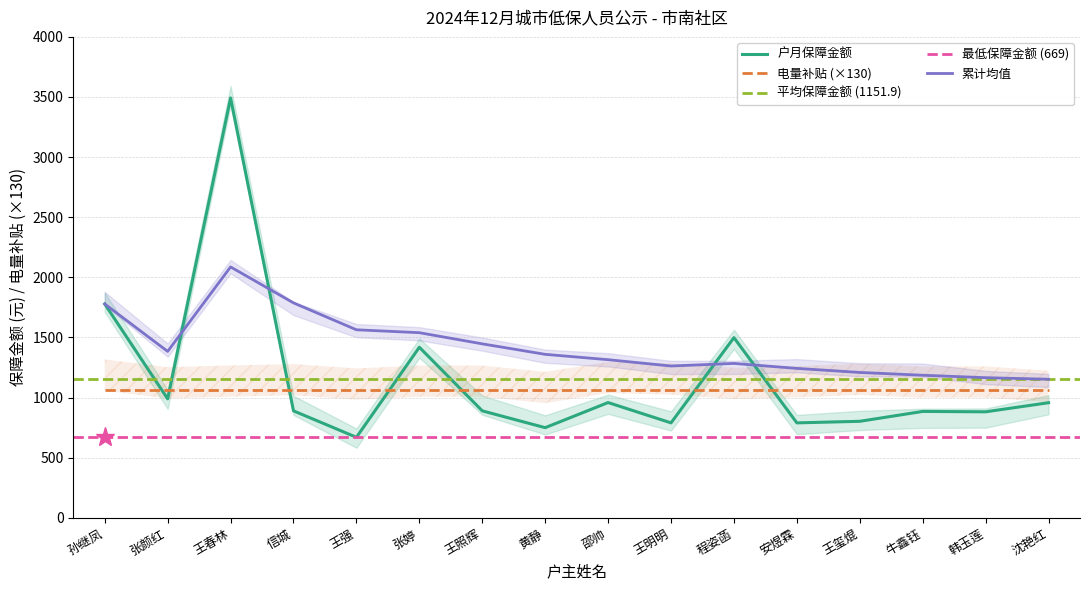

Reading left to right, transcribe all the data shown in this chart.

孙继凤=1778.0	张颜红=989.0	王春林=3492.0	信城=889.0	王强=669.0	张婷=1418.0	王照辉=889.0	黄静=749.0	邵帅=958.0	王明明=789.0	程姿菡=1498.0	安煜霖=789.0	王玺焜=802.0	牛鑫钰=884.2	韩玉莲=881.0	沈艳红=956.7